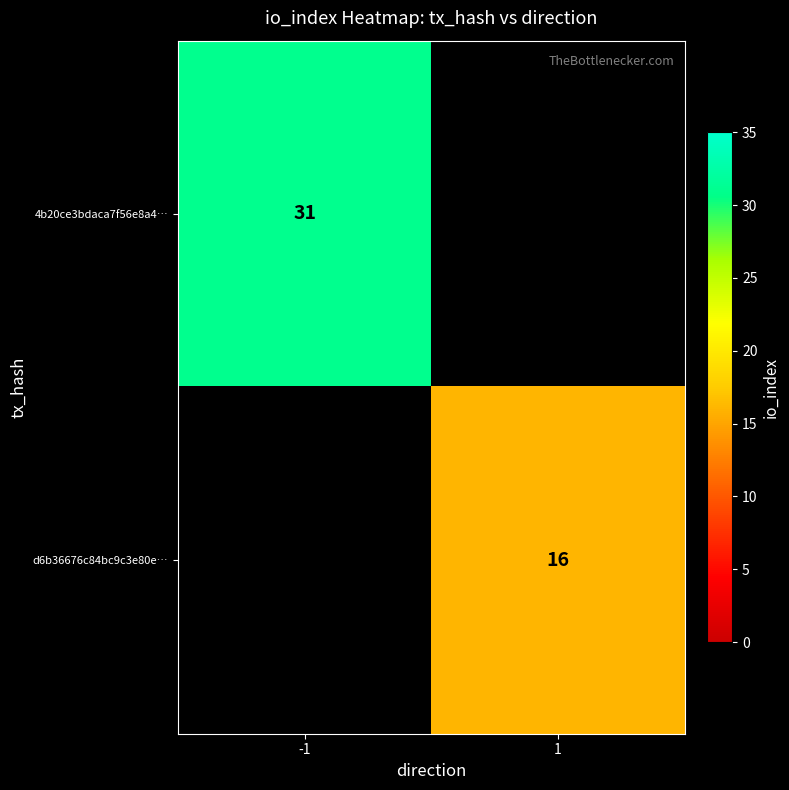

At which category does the chart reach its peak across all series?

-1